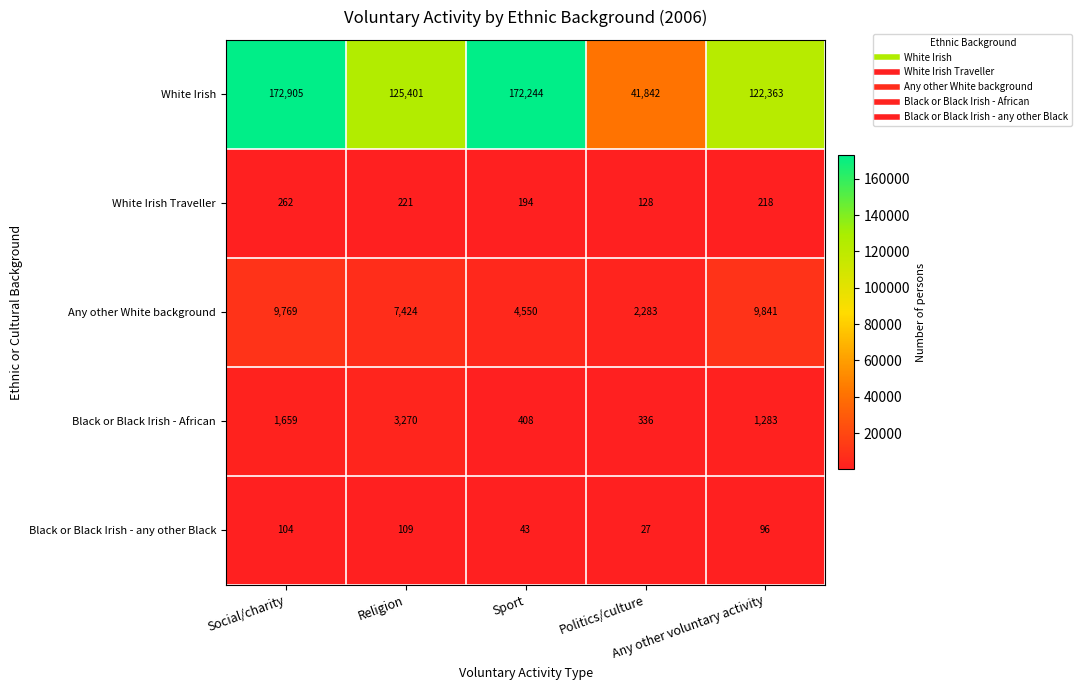

What is the minimum value for White Irish?

41842